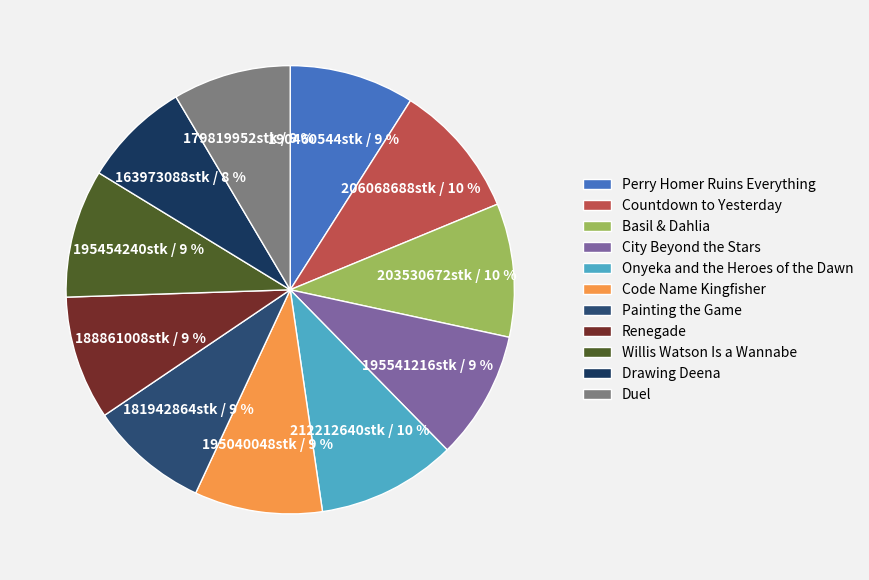

What is the smallest slice in the pie chart?

Drawing Deena